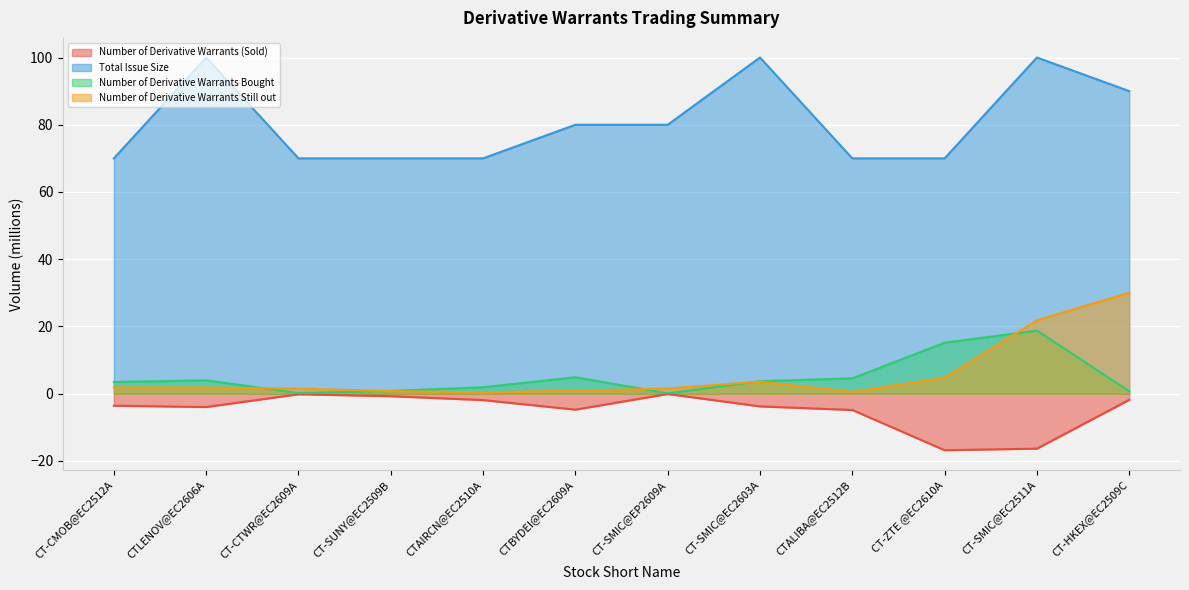

What is the difference between the Number of Derivative Warrants Bought values at CT-SMIC@EC2603A and CT-SUNY@EC2509B?

2.9